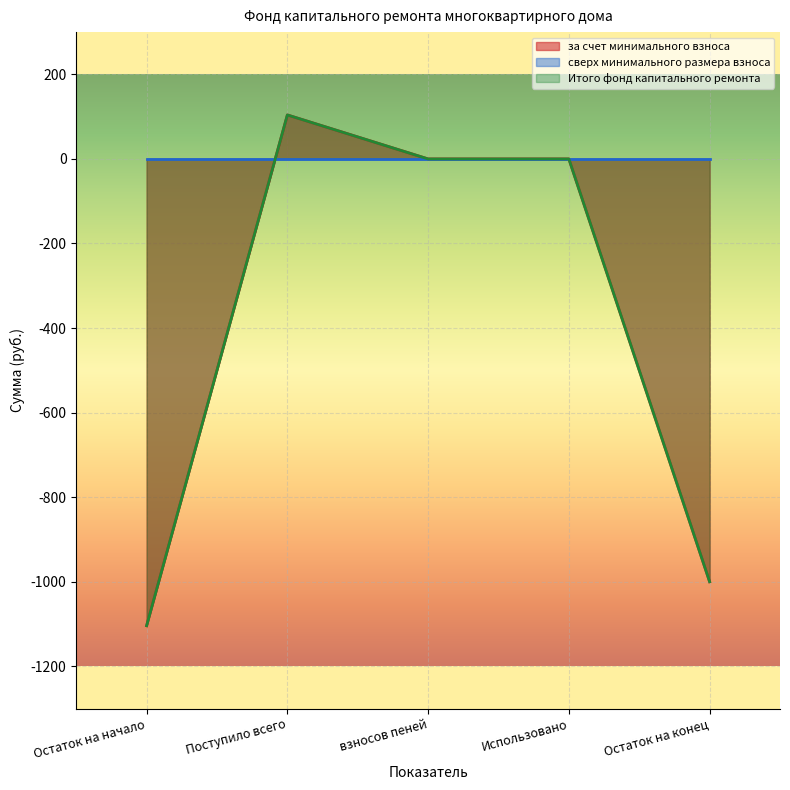

In Итого фонд капитального ремонта, how many points are higher than both neighbors (excluding endpoints)?

1